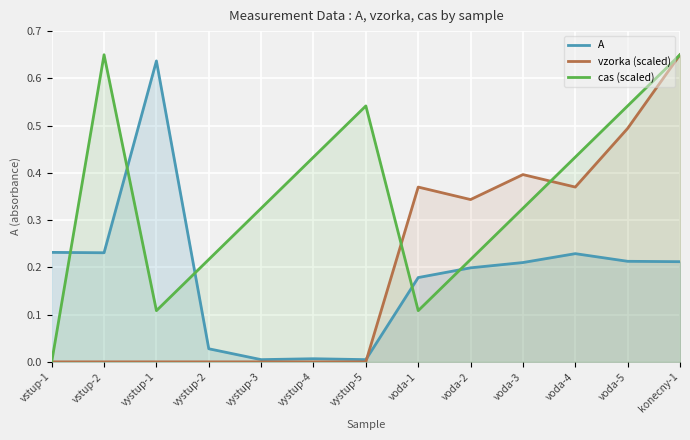

In vzorka (scaled), how many points are lower than both neighbors (excluding endpoints)?

2